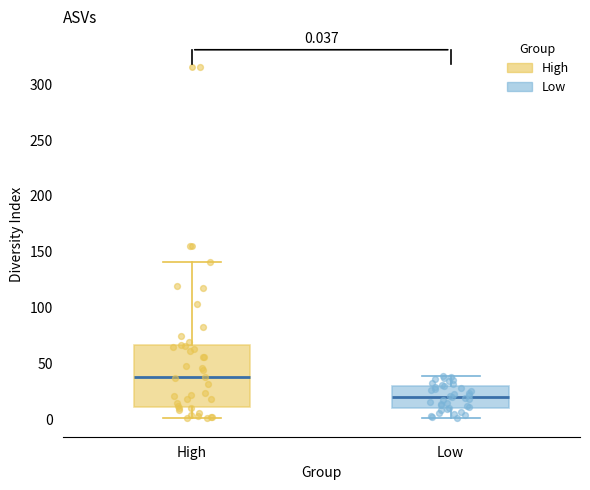

Which box is the tallest, from its lower edge to its upper edge?

High